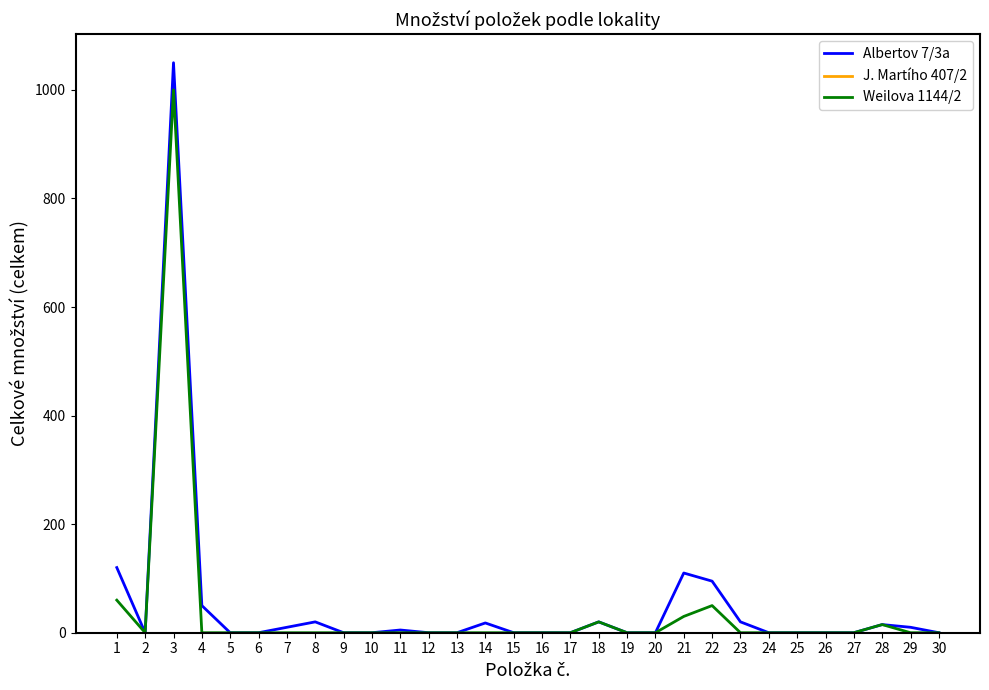

Is it true that Albertov 7/3a equals 15 at 28?

True